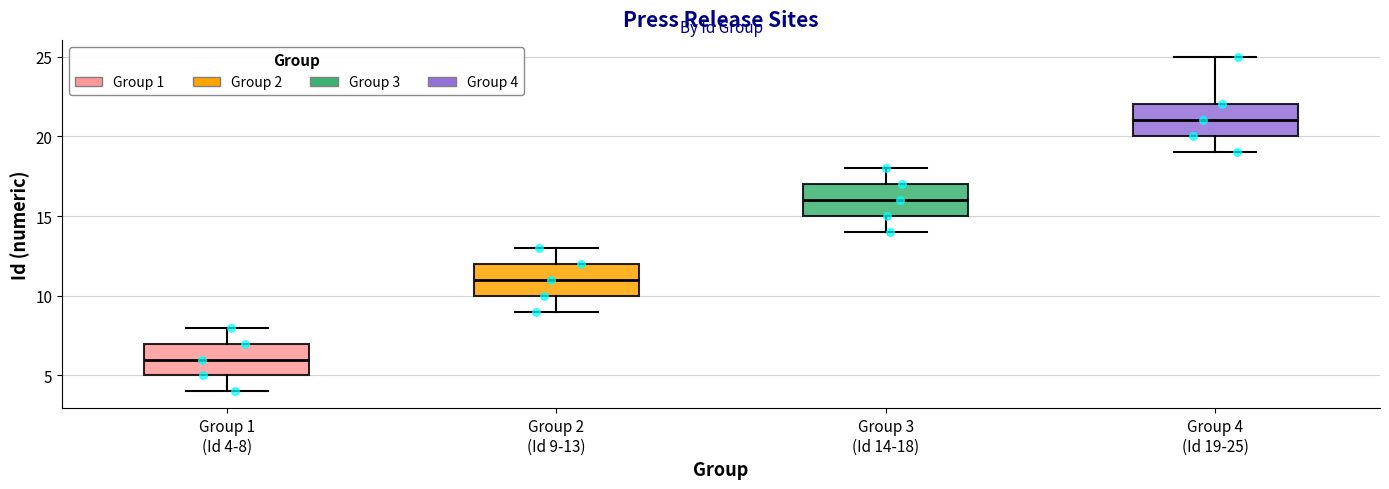

Reading left to right, transcribe this box plot: for each box, give where its median line is, the range the box spans, and where its two whiskers end, as read against the y-axis. The values are not printed on the chart, so give them approximately, as read against the axis.

Group 1 (Id 4-8): median 6, box 5 to 7, whiskers 4 to 8
Group 2 (Id 9-13): median 11, box 10 to 12, whiskers 9 to 13
Group 3 (Id 14-18): median 16, box 15 to 17, whiskers 14 to 18
Group 4 (Id 19-25): median 21, box 20 to 22, whiskers 19 to 25